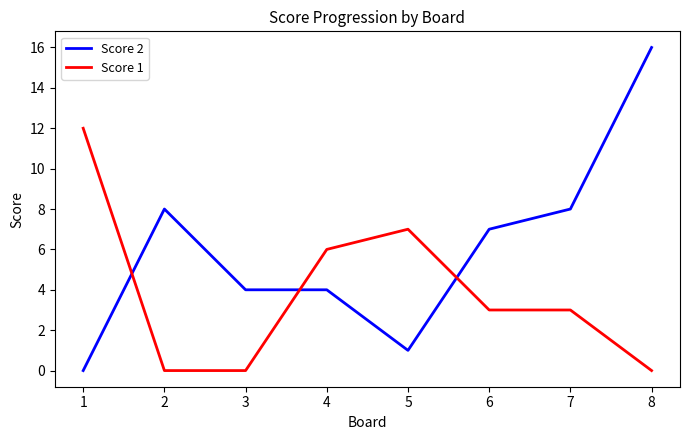

What is the sum of all Score 1 values?

31